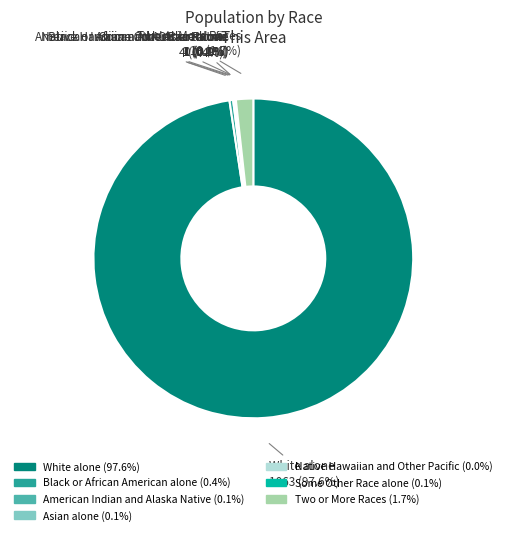

What percentage is NOT represented by Native Hawaiian and Other Pacific?

100.0%